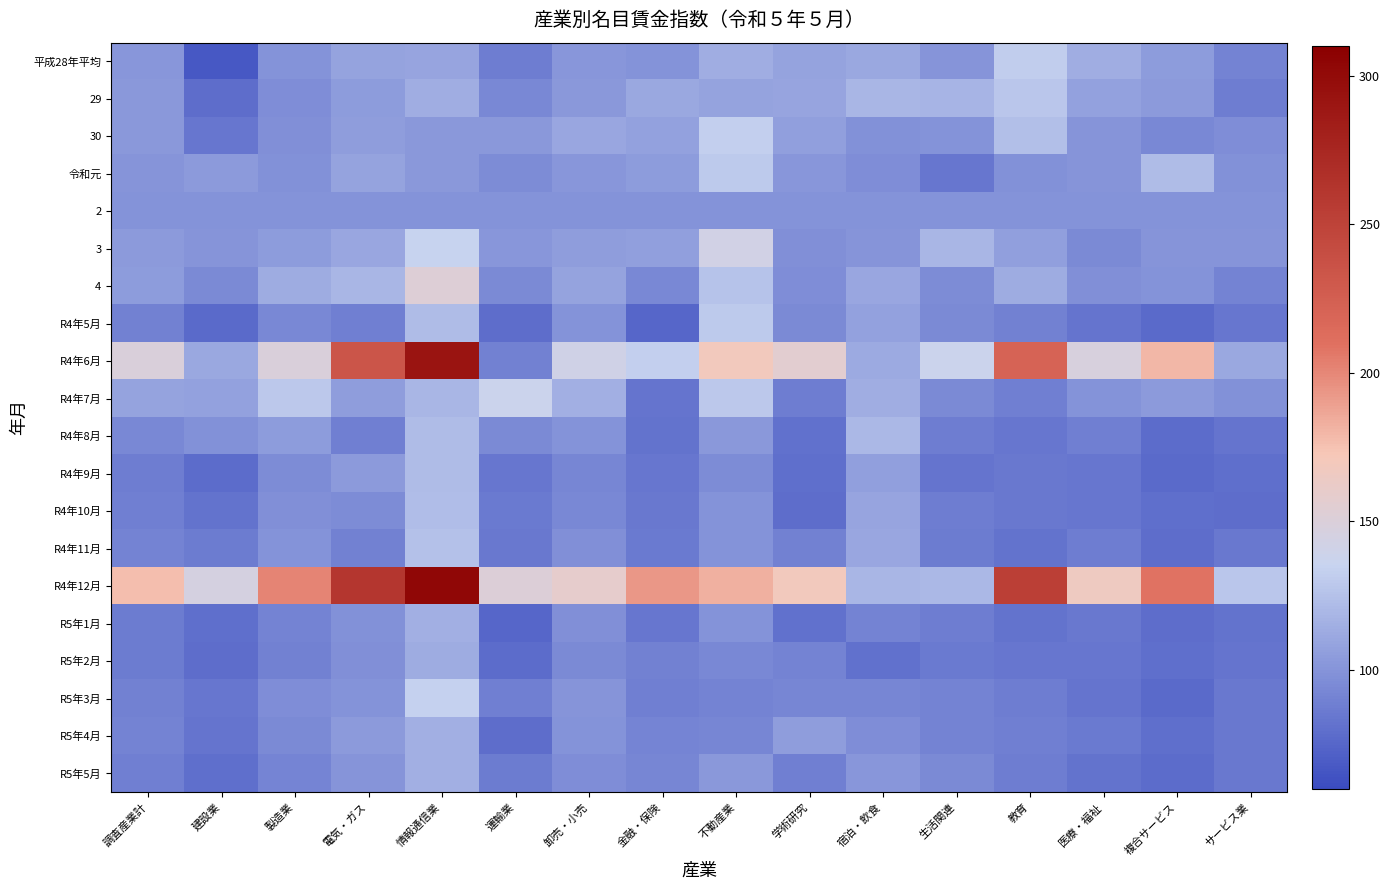

How many series are shown in this chart?

20